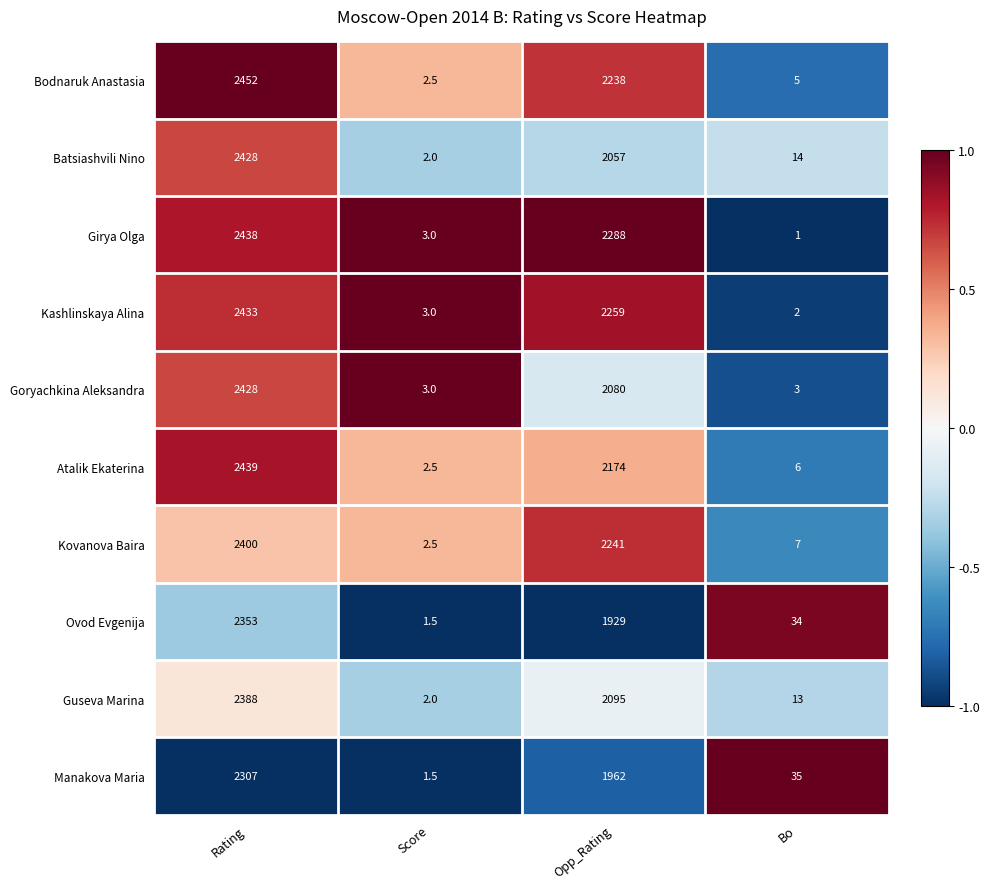

What is the total value across all series at Bo?

120.0